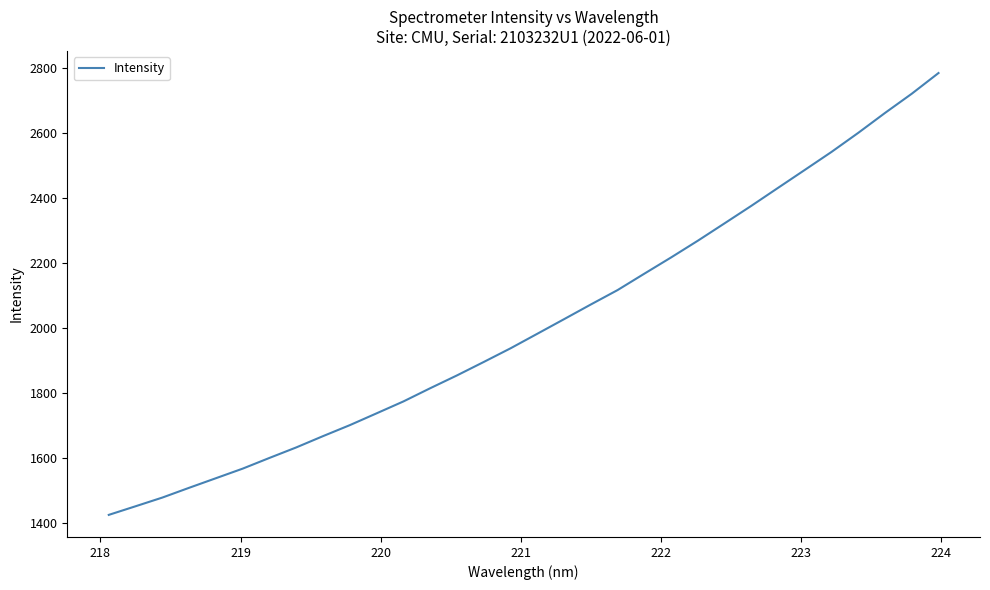

What is the average value?

2011.8